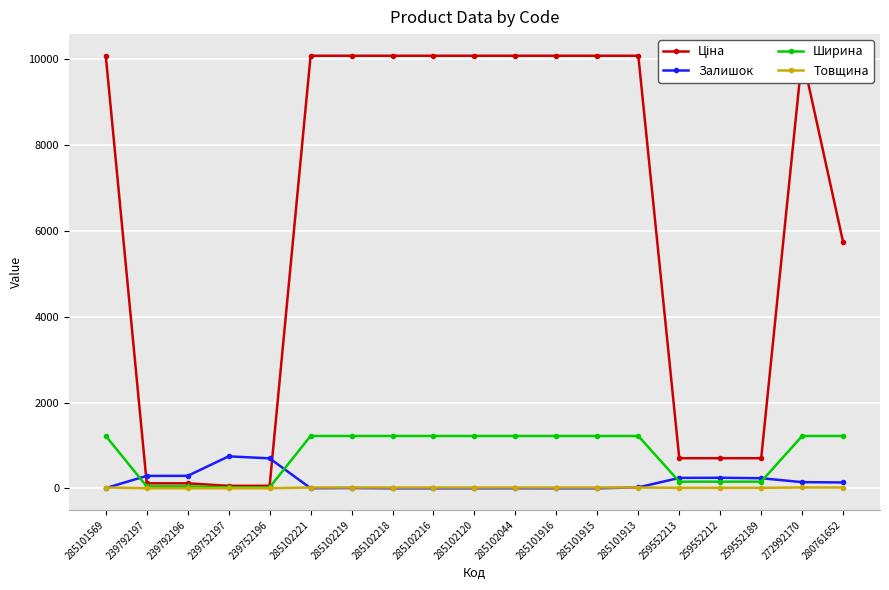

What is the label of the 12th point from the right?

285102218